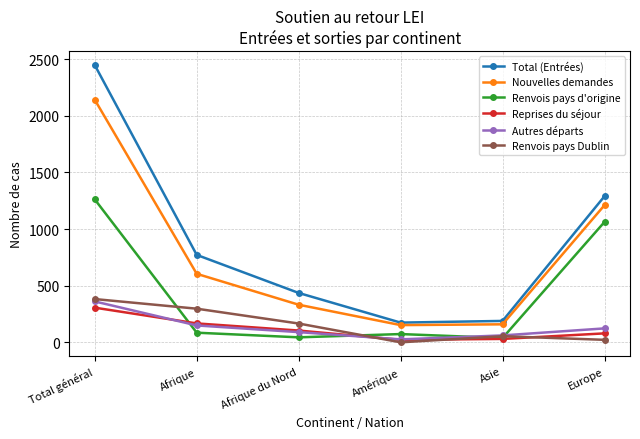

Which series has the largest range (max minus min)?

Total (Entrées)